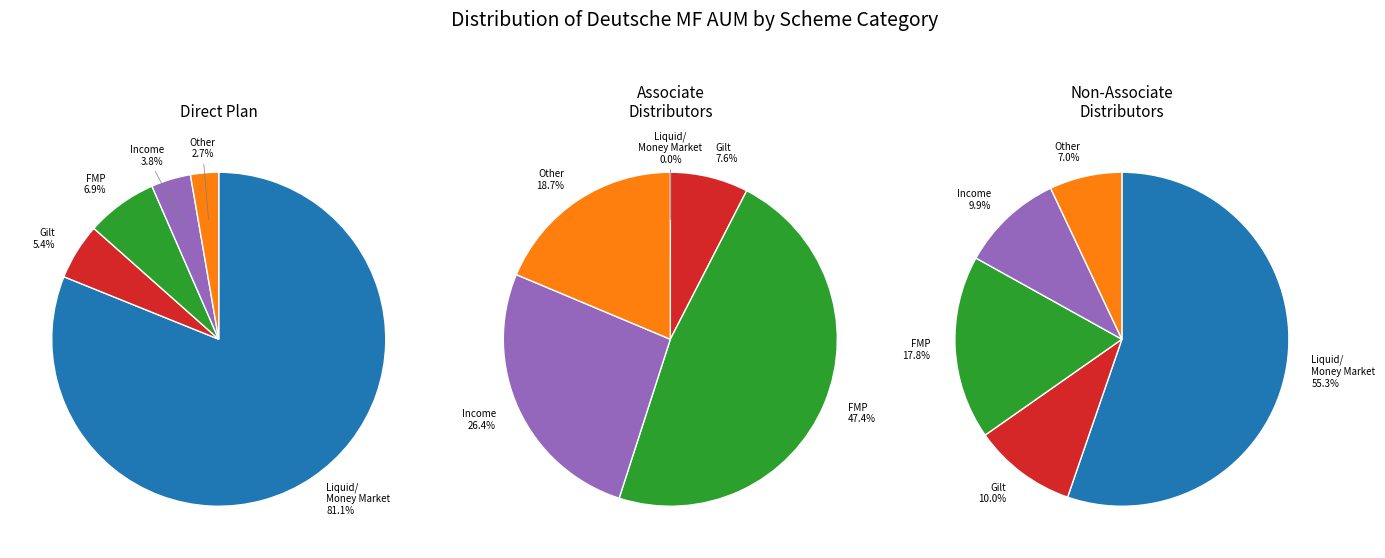

Which slice represents more than half of the pie?

Liquid/ Money Market